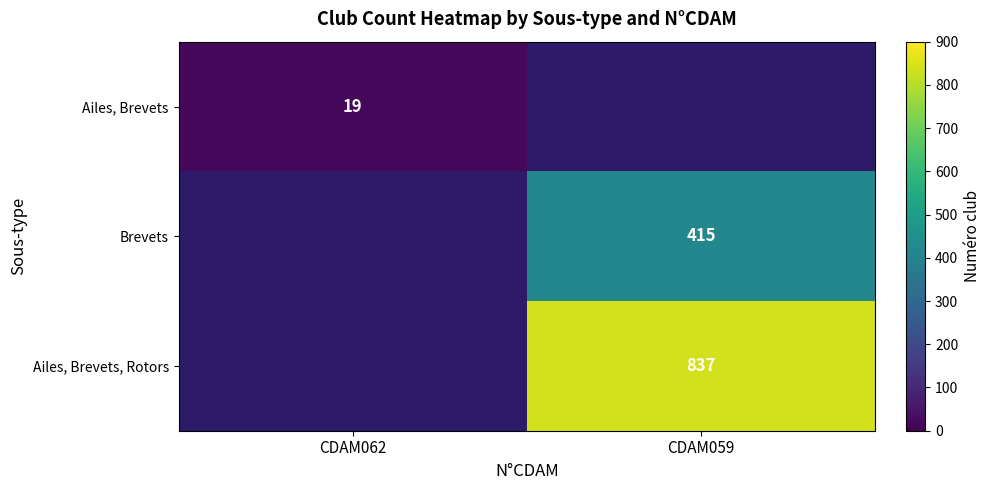

Count the number of categories in the chart.

2